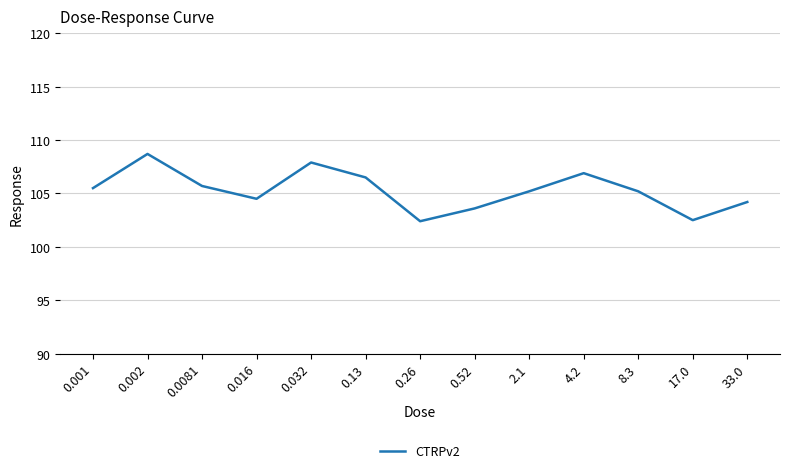

True or false: the data shows 51.7 at 0.001.

False